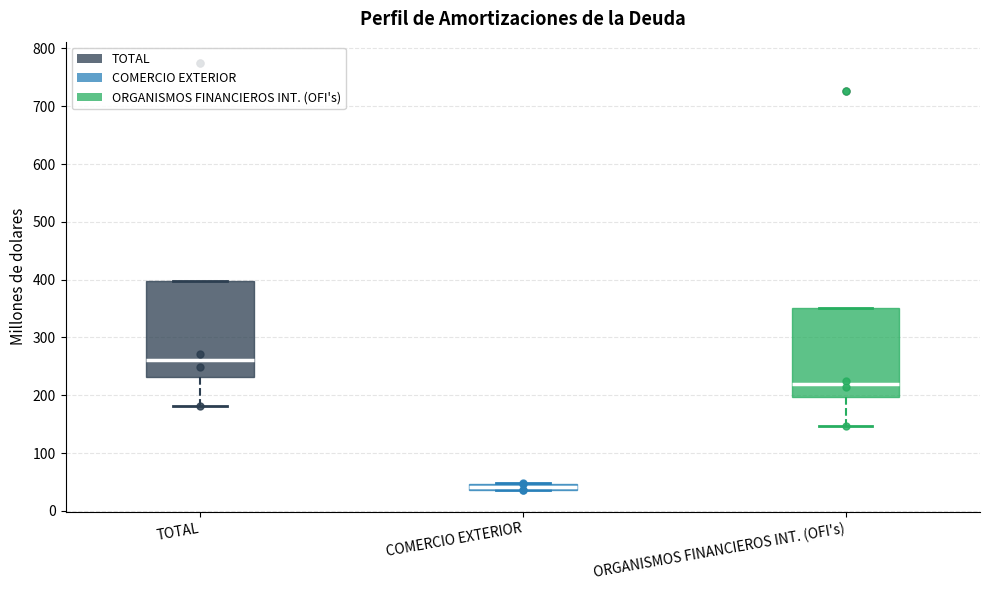

Which box is the tallest, from its lower edge to its upper edge?

TOTAL